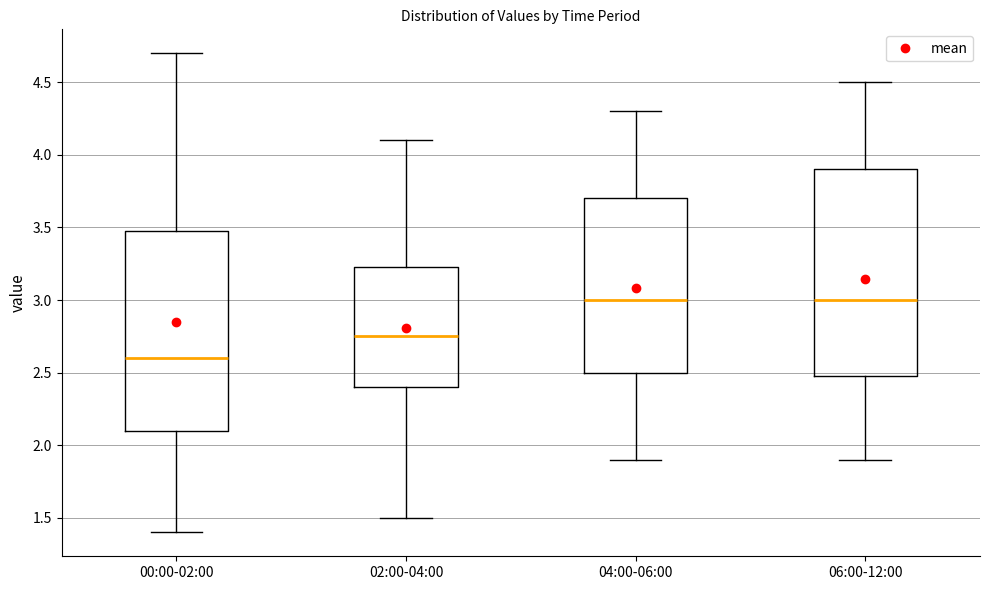

Where does the lower whisker of the box for 04:00-06:00 end on the y-axis? The values are not printed on the chart, so give them approximately, as read against the axis.

1.90